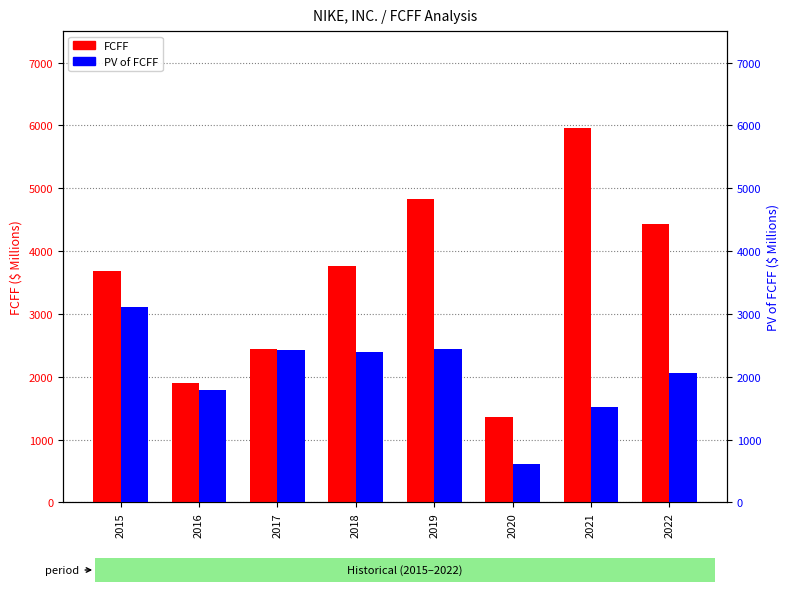

Is the value of FCFF at 2021 greater than the value of PV of FCFF at 2015?

Yes